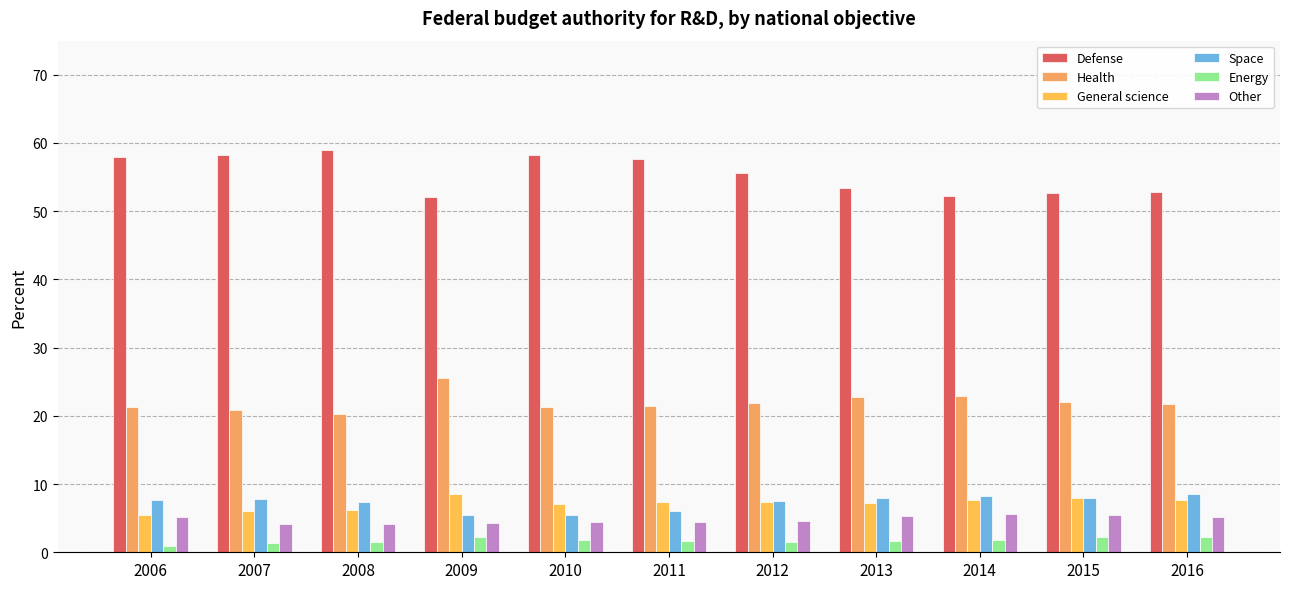

Reading left to right, list all the values displayed in this chart.

Defense: 58.0	58.3	58.9	52.1	58.3	57.6	55.6	53.4	52.2	52.7	52.8
Health: 21.3	20.9	20.2	25.6	21.3	21.5	21.9	22.8	22.9	22.0	21.7
General science: 5.5	6.1	6.2	8.6	7.1	7.3	7.3	7.2	7.7	8.0	7.7
Space: 7.7	7.8	7.4	5.5	5.5	6.0	7.5	7.9	8.2	7.9	8.6
Energy: 0.9	1.3	1.5	2.3	1.8	1.6	1.5	1.7	1.8	2.3	2.3
Other: 5.1	4.2	4.2	4.3	4.5	4.4	4.6	5.3	5.6	5.5	5.2